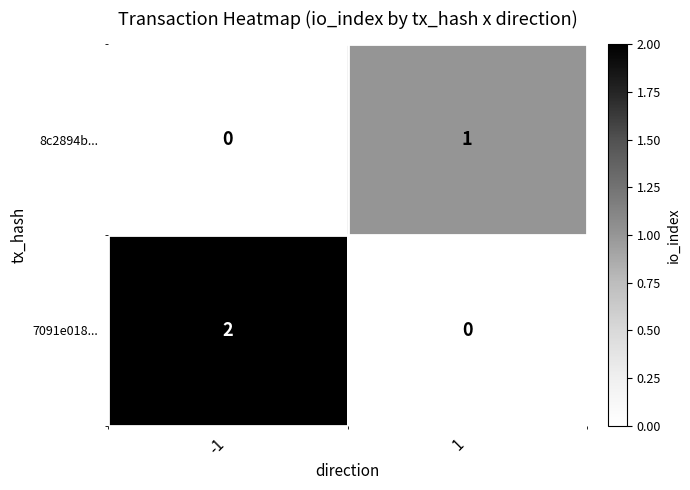

Between -1 and 1, which series saw the biggest shift?

7091e018...